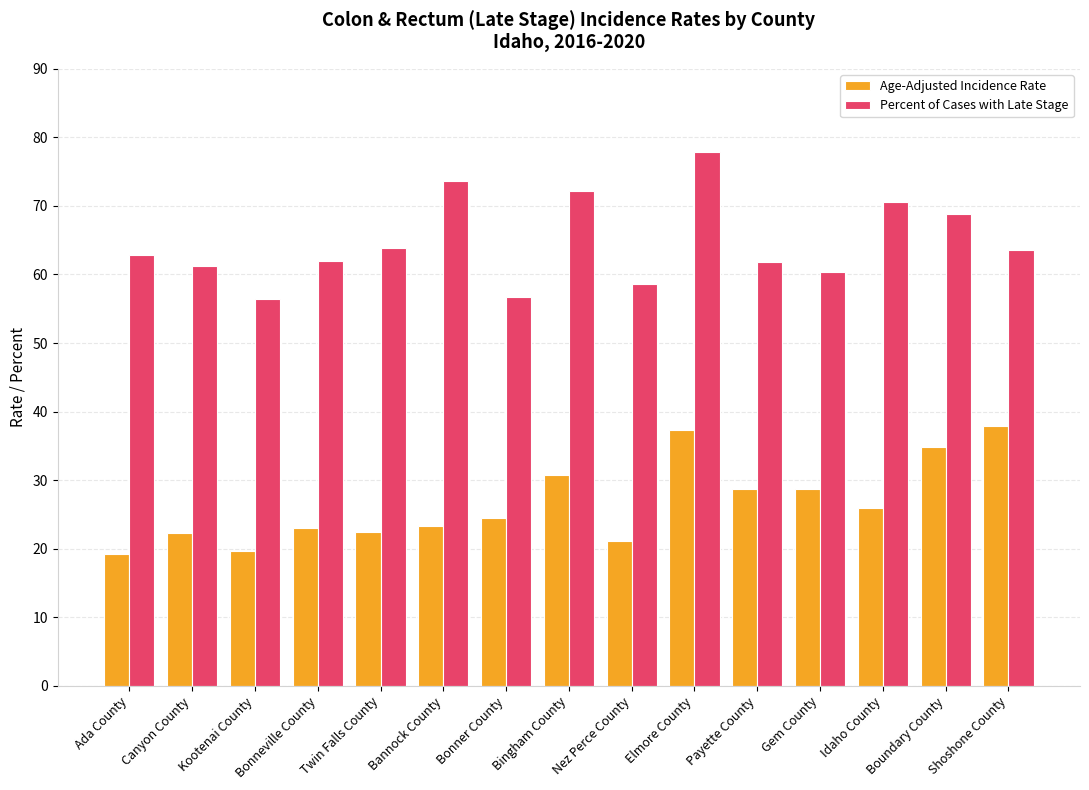

True or false: Age-Adjusted Incidence Rate has a value of 24.5 at Bonner County.

True